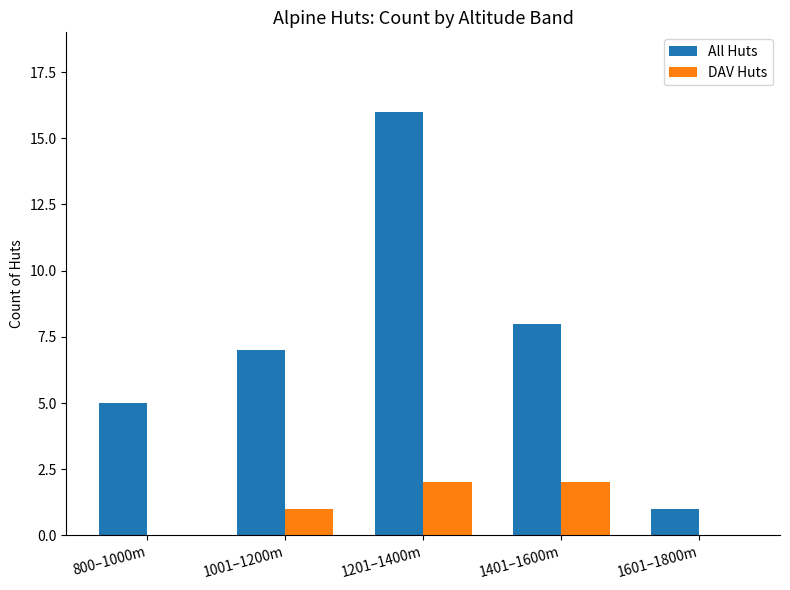

Is it true that DAV Huts equals 0 at 1601–1800m?

True